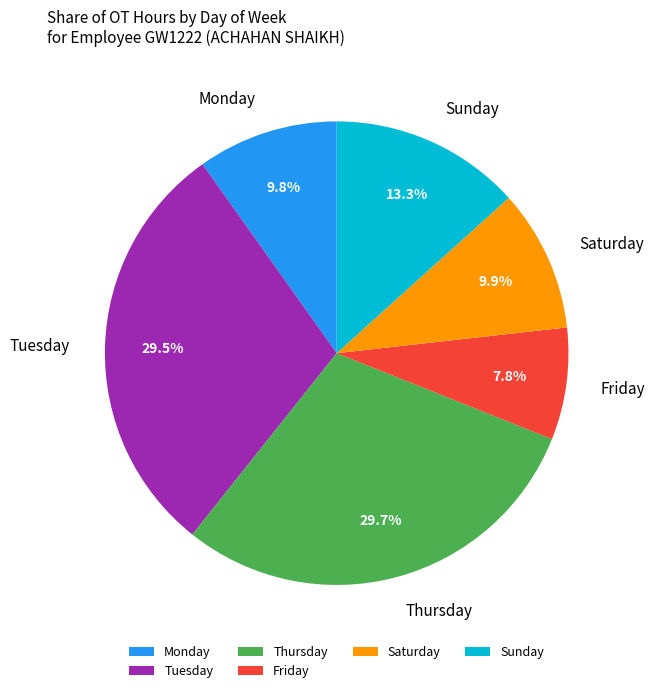

Is there any slice that represents more than half of the pie?

No